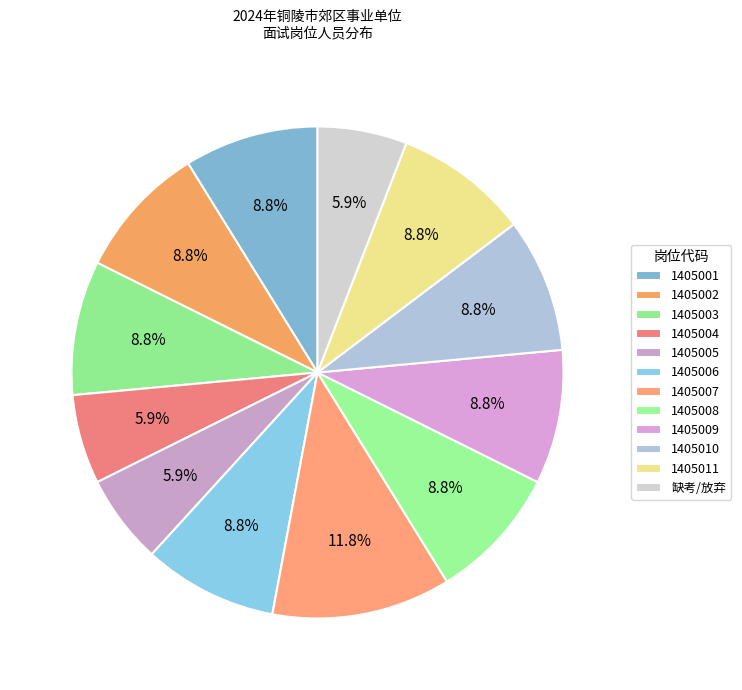

Is there a majority slice in this chart?

No